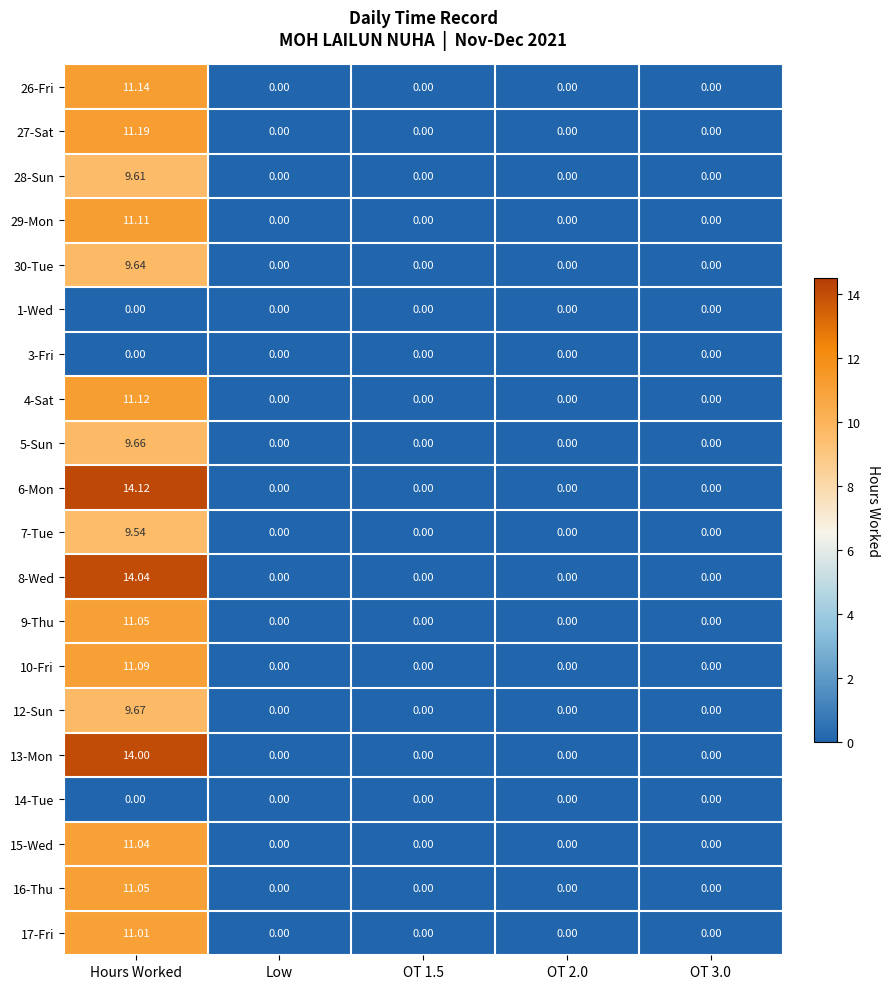

At which category is the sum across all series the highest?

Hours Worked